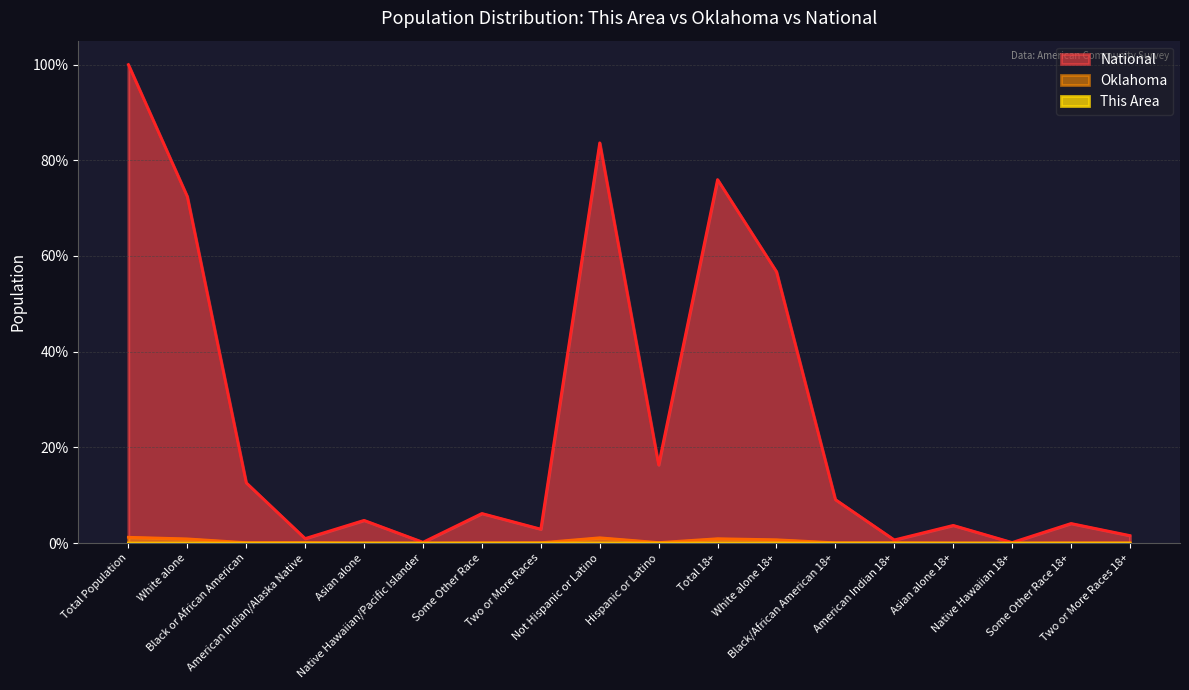

How many data points in National are less than 6?

9